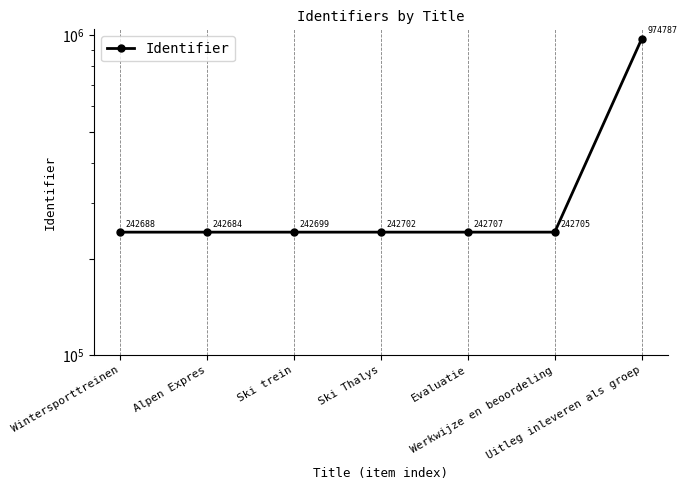

How many data points are less than 242702?

3